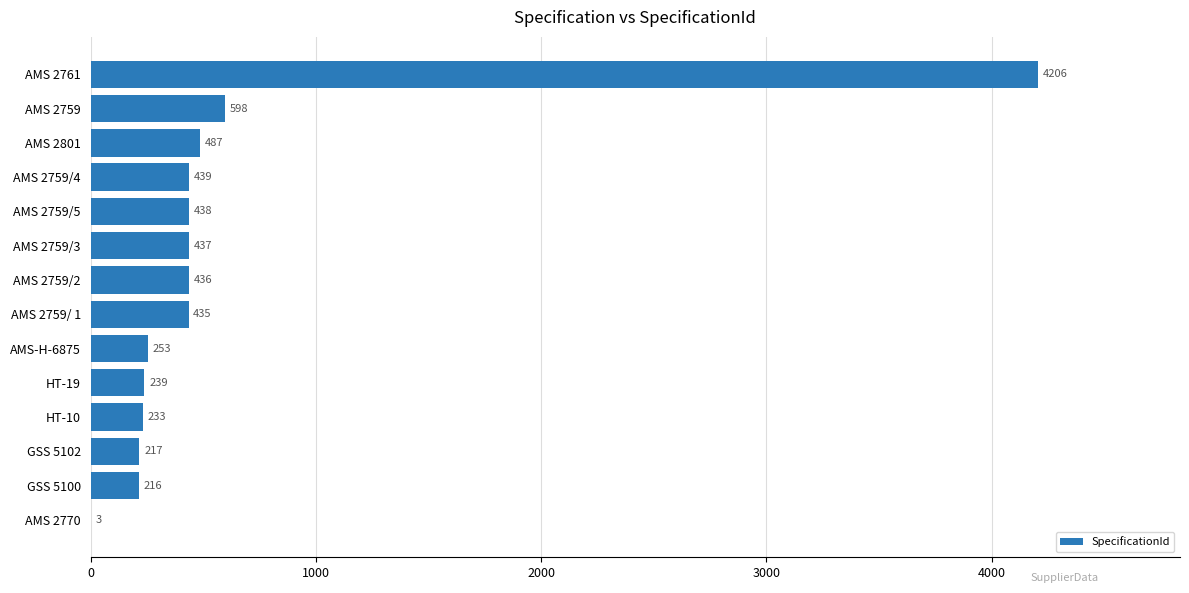

Reading top to bottom, list all the values displayed in this chart.

AMS 2761=4206	AMS 2759=598	AMS 2801=487	AMS 2759/4=439	AMS 2759/5=438	AMS 2759/3=437	AMS 2759/2=436	AMS 2759/ 1=435	AMS-H-6875=253	HT-19=239	HT-10=233	GSS 5102=217	GSS 5100=216	AMS 2770=3